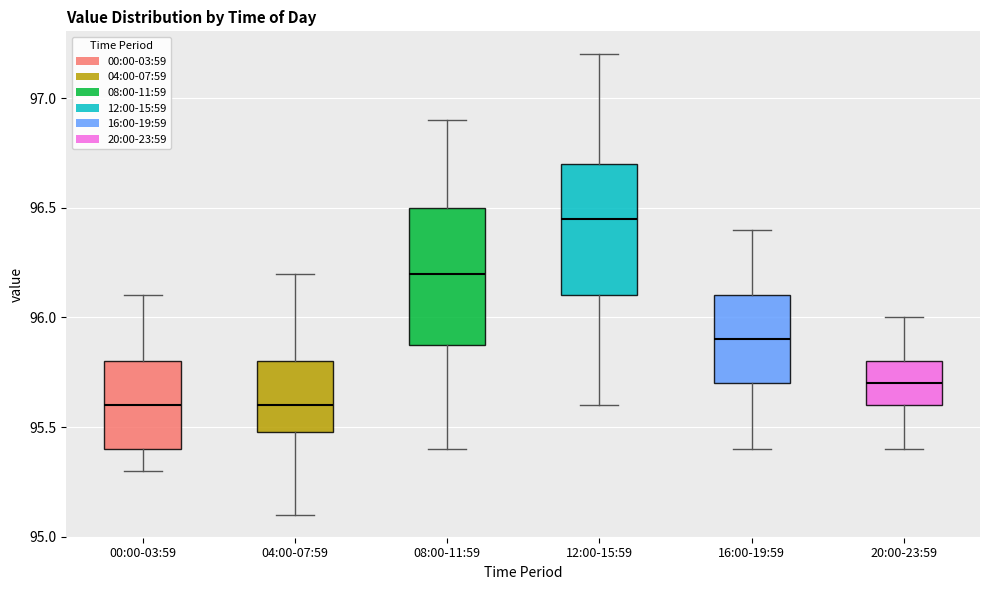

Reading left to right, read every box against the y-axis: the position of its median line, the range the box covers, and the ends of its whiskers. The values are not printed on the chart, so give them approximately, as read against the axis.

00:00-03:59: median 95.60, box 95.40 to 95.80, whiskers 95.30 to 96.10
04:00-07:59: median 95.60, box 95.50 to 95.80, whiskers 95.10 to 96.20
08:00-11:59: median 96.20, box 95.90 to 96.50, whiskers 95.40 to 96.90
12:00-15:59: median 96.45, box 96.10 to 96.70, whiskers 95.60 to 97.20
16:00-19:59: median 95.90, box 95.70 to 96.10, whiskers 95.40 to 96.40
20:00-23:59: median 95.70, box 95.60 to 95.80, whiskers 95.40 to 96.00